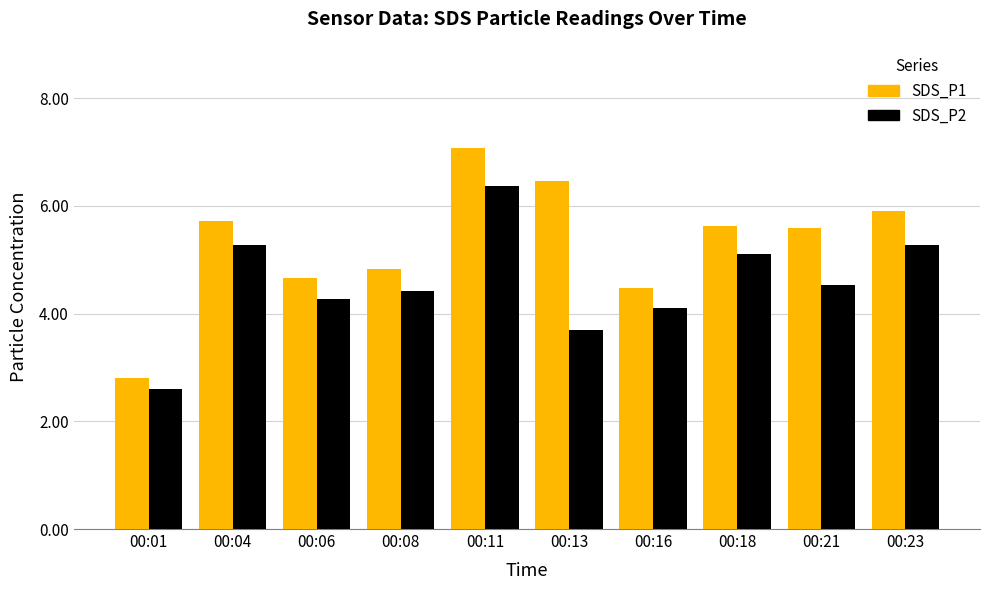

What is the difference between the second highest and minimum values in the SDS_P1 series?

3.7